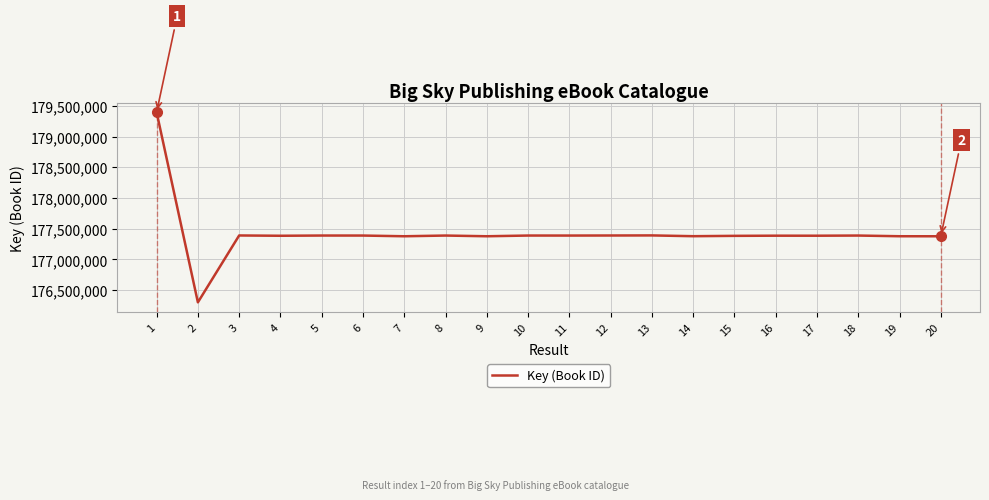

What is the difference between the values at 1 and 18?

2005633